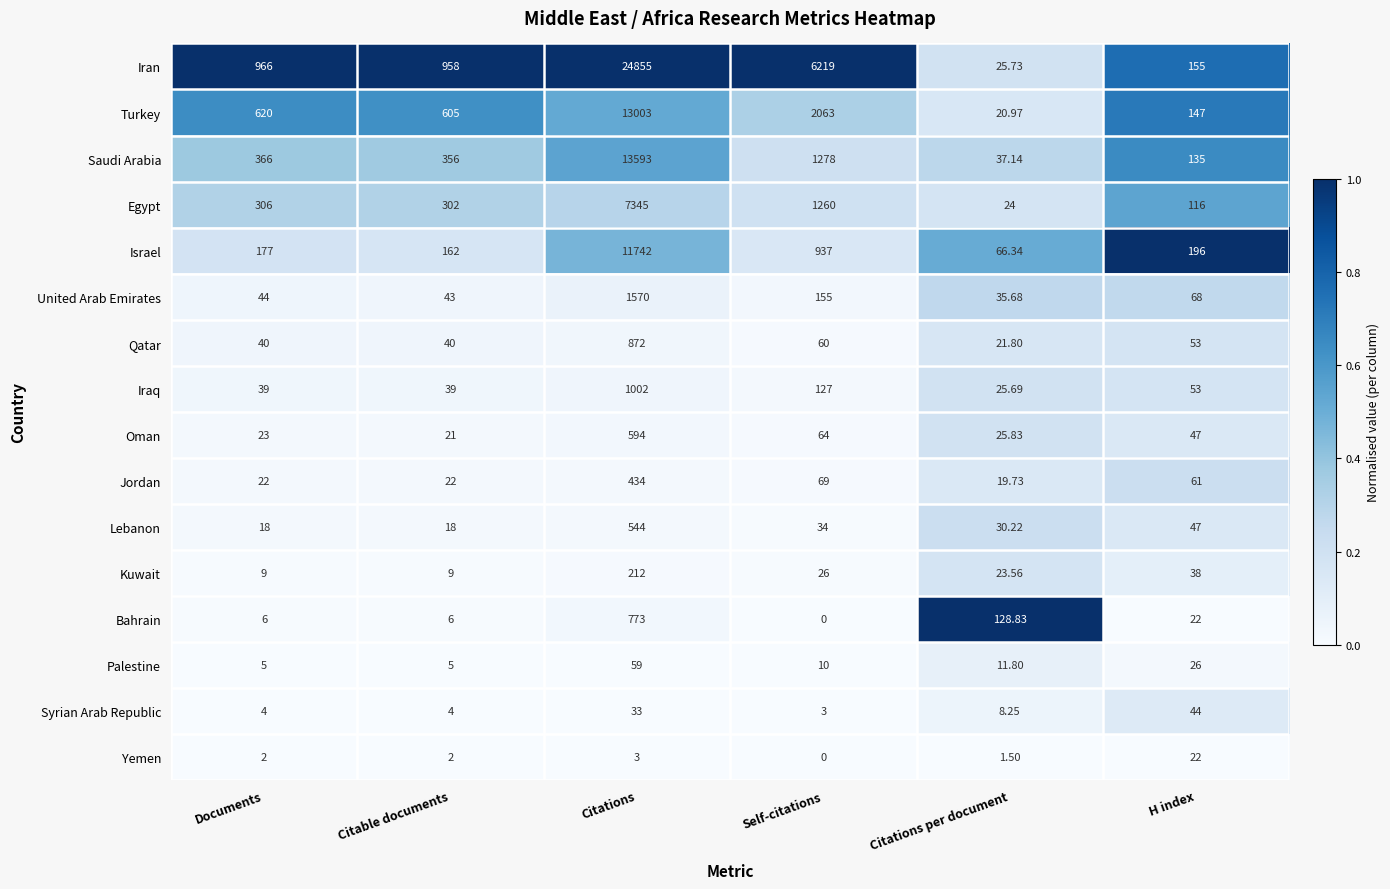

Which series has the largest total across all categories?

Iran